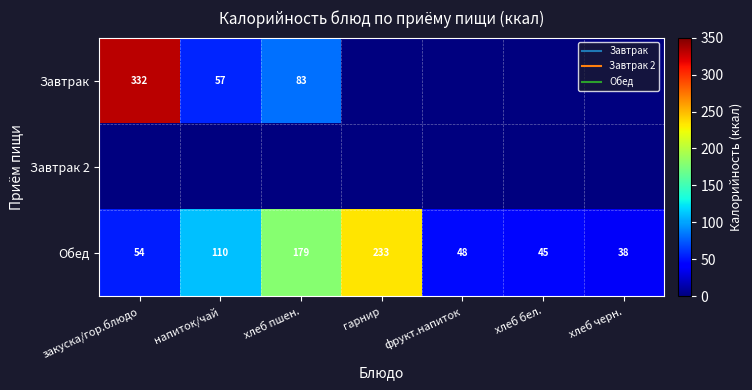

Where is Завтрак 2 nearest to the value 0?

закуска/гор.блюдо